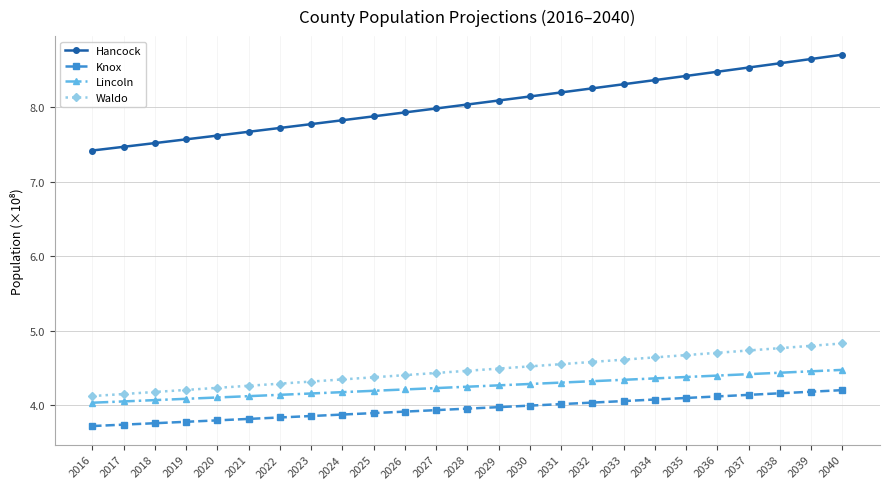

What is the smallest value displayed?

3.7